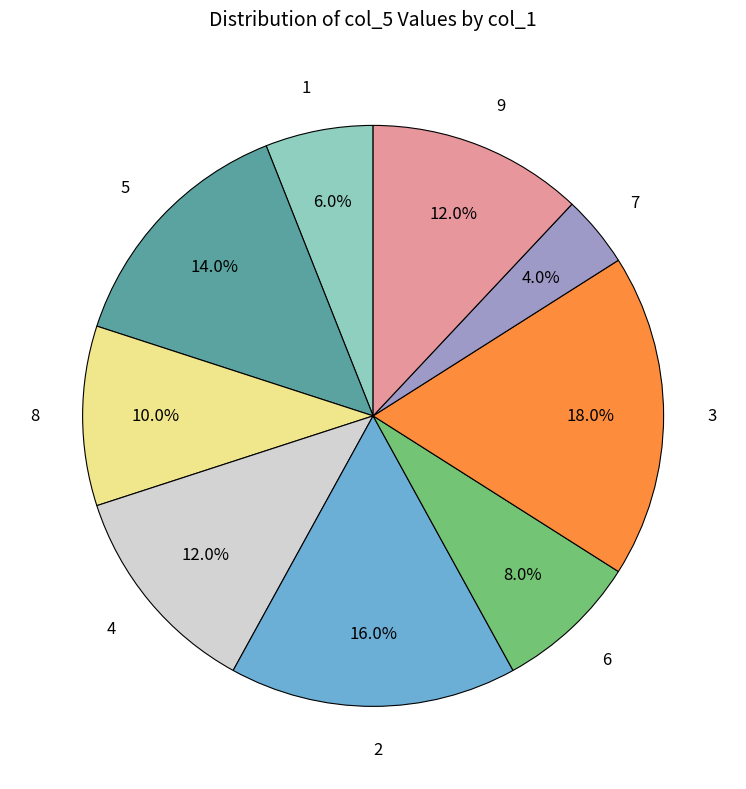

To the nearest percent, what is the average slice percentage?

11%